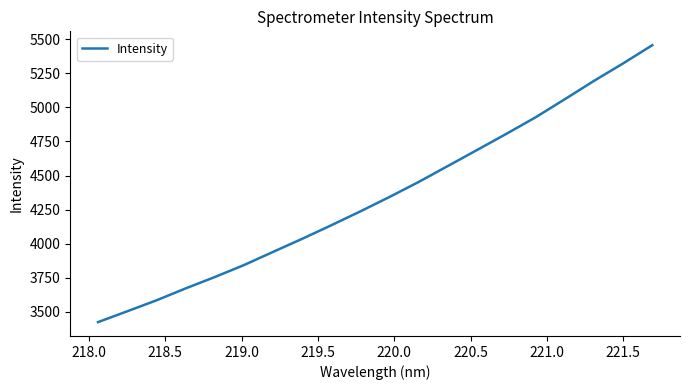

What is the maximum value shown in the chart?

5456.2